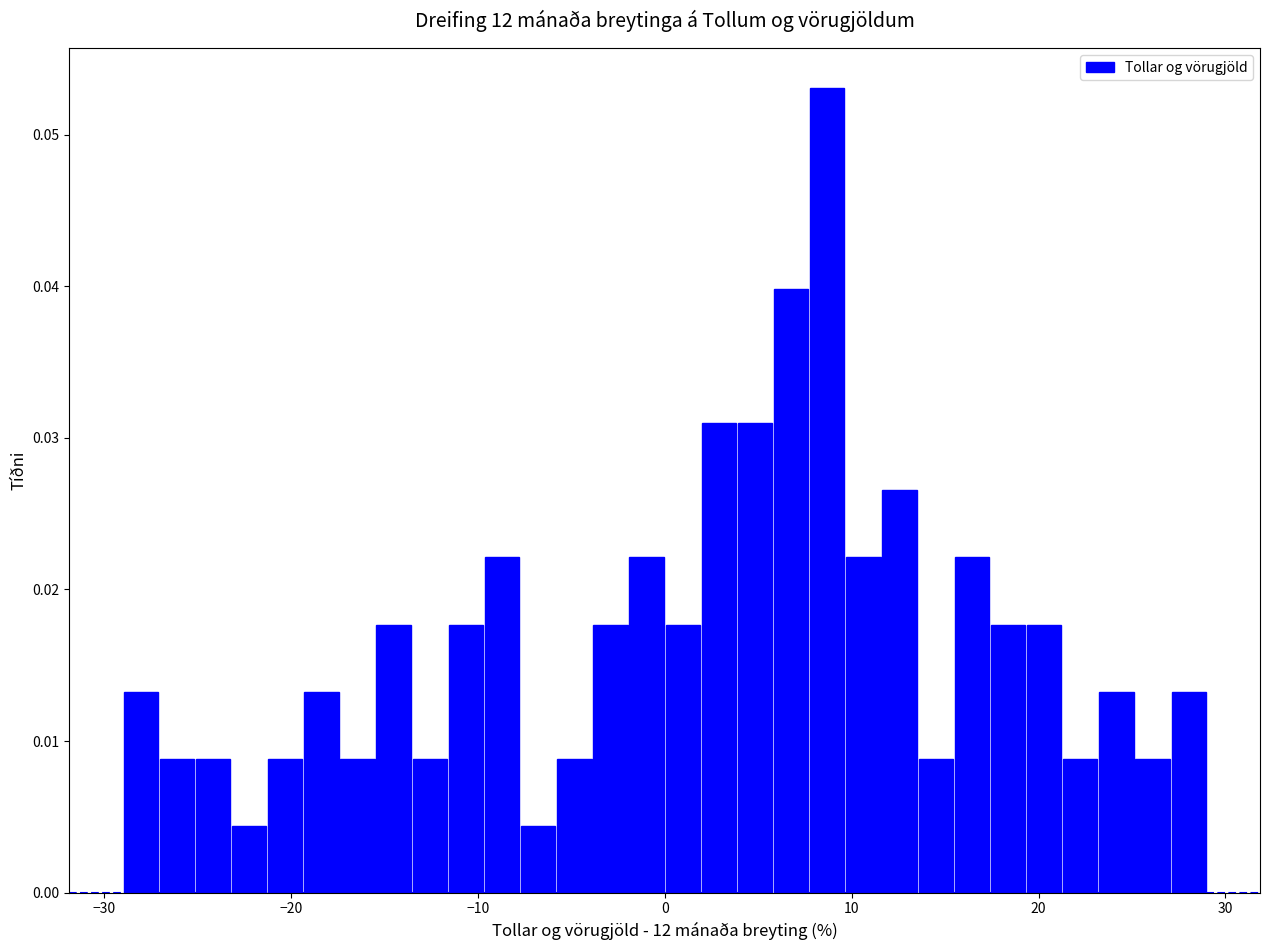

Around what value on the x-axis is the tallest bar? Give the approximate position of its centre, as read against the axis.

9